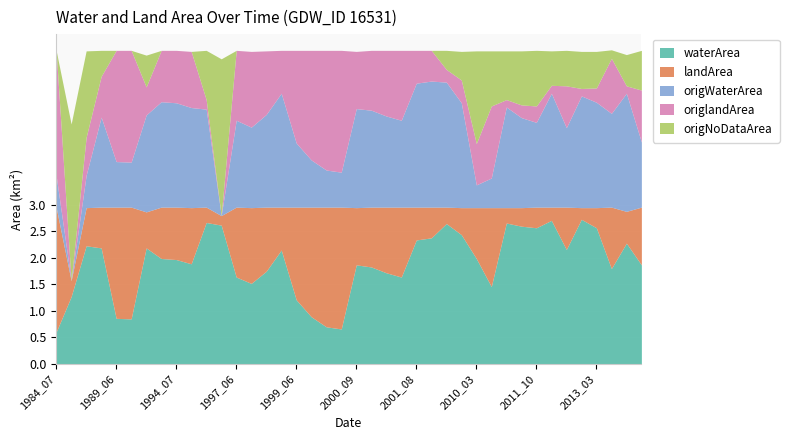

The value of waterArea at 1999_08 is 0.9. True or false?

True